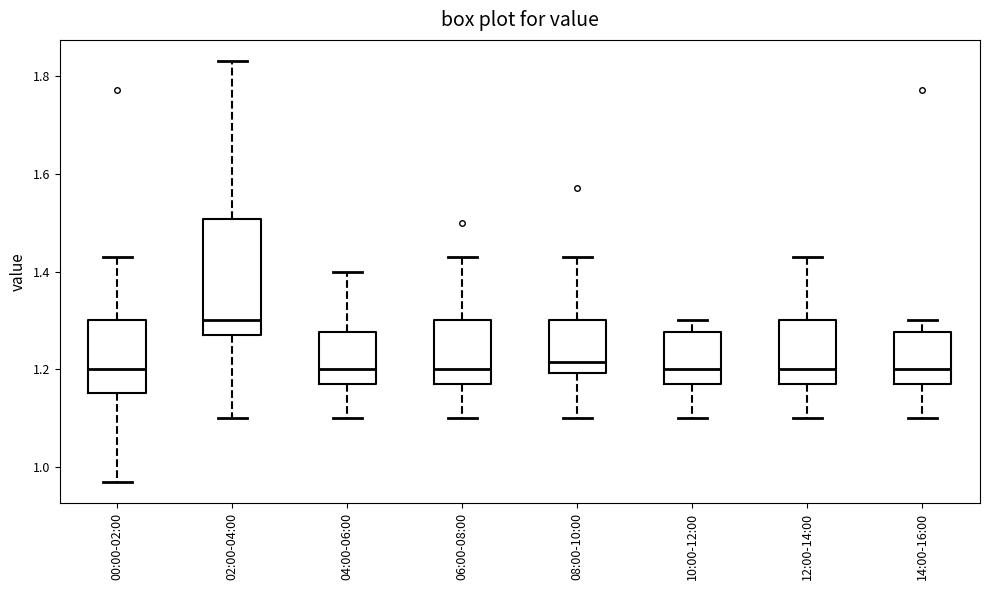

Which box is the tallest, from its lower edge to its upper edge?

02:00-04:00